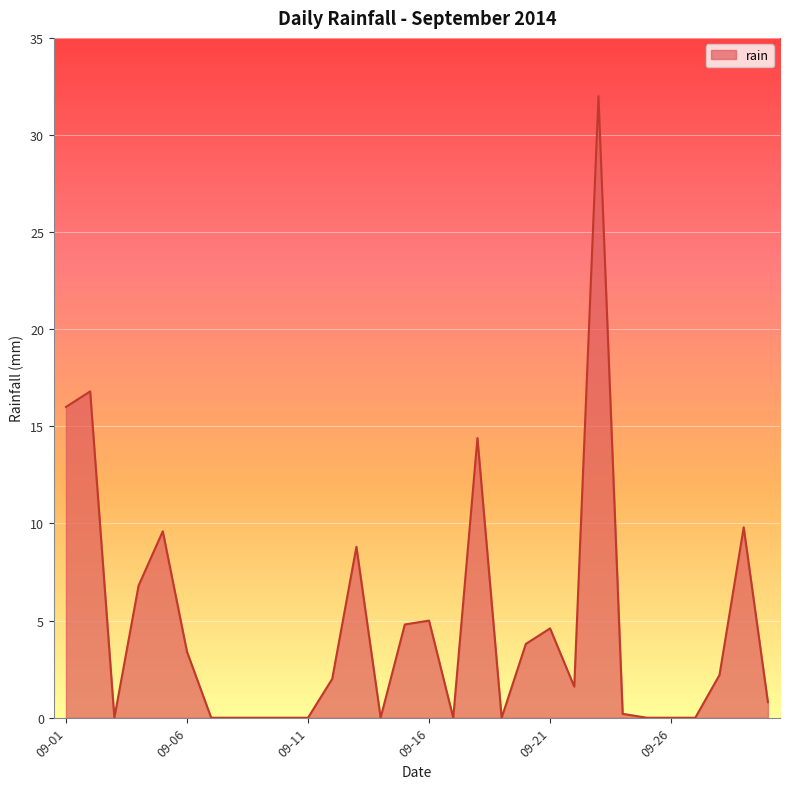

What is the difference between the maximum and minimum values?

32.0